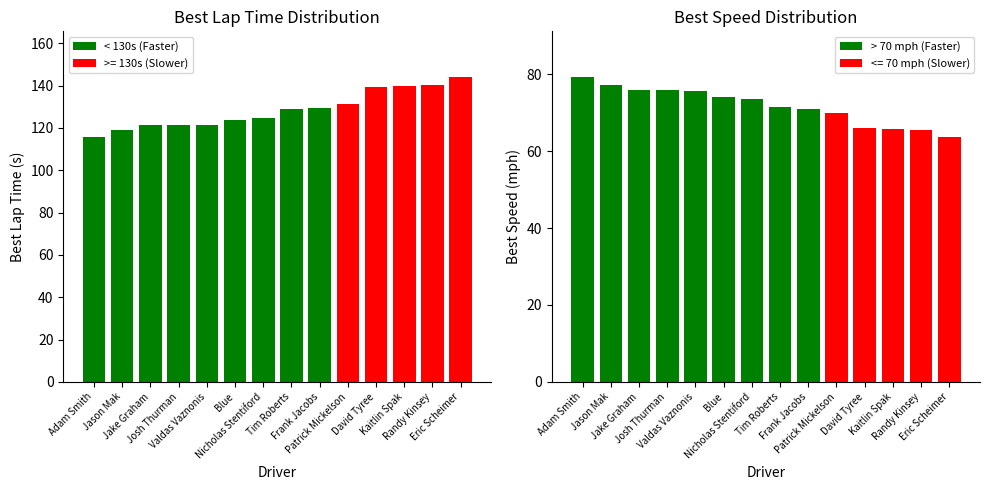

The Best Speed series shows 51.7 at Blue. True or false?

False